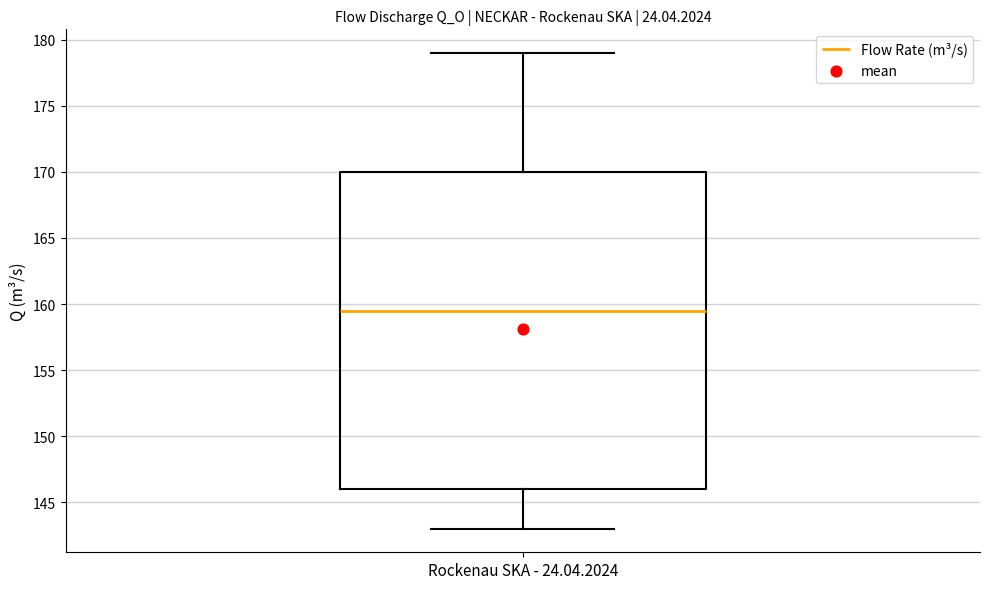

Where is the lower edge of the box for Rockenau SKA - 24.04.2024 on the y-axis? The values are not printed on the chart, so give them approximately, as read against the axis.

146.0